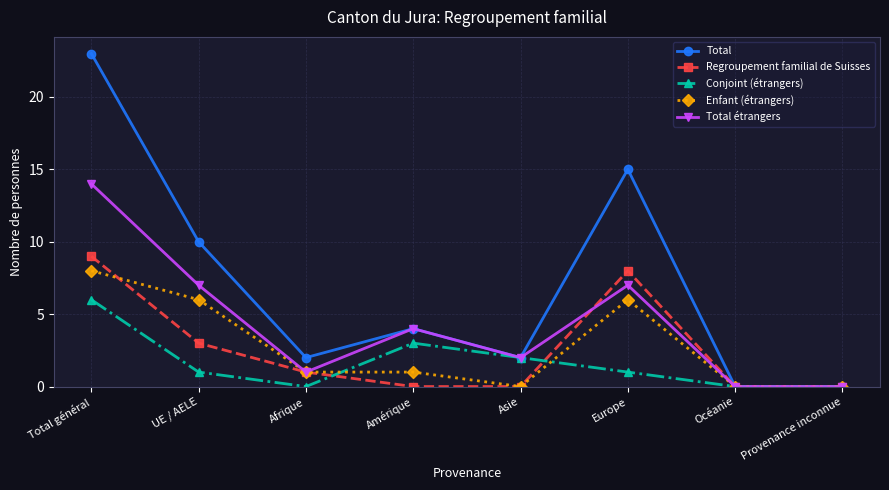

List the series in order of their peak value, lowest first.

Conjoint (étrangers), Enfant (étrangers), Regroupement familial de Suisses, Total étrangers, Total